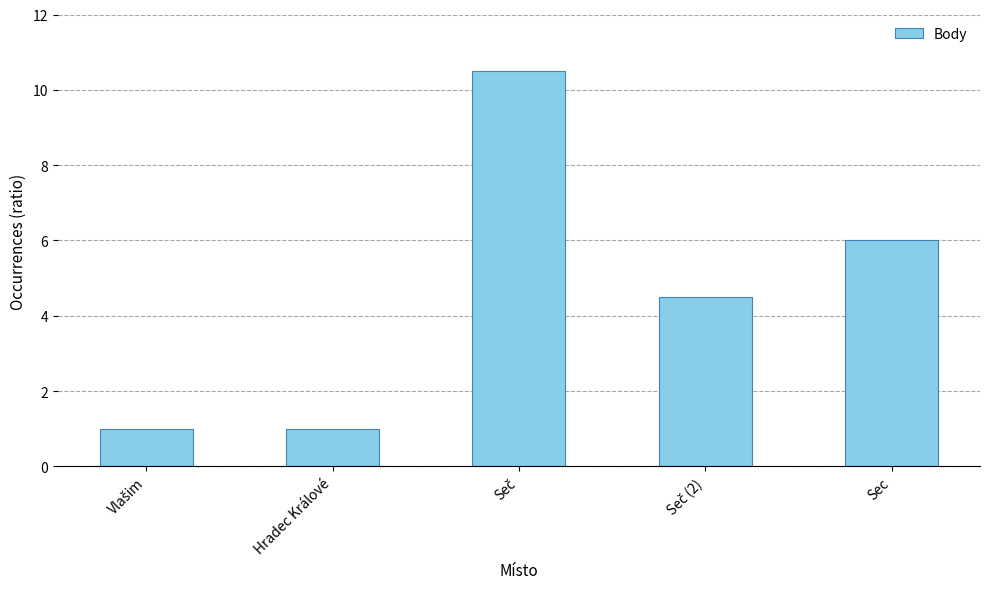

What is the greatest value displayed?

10.5